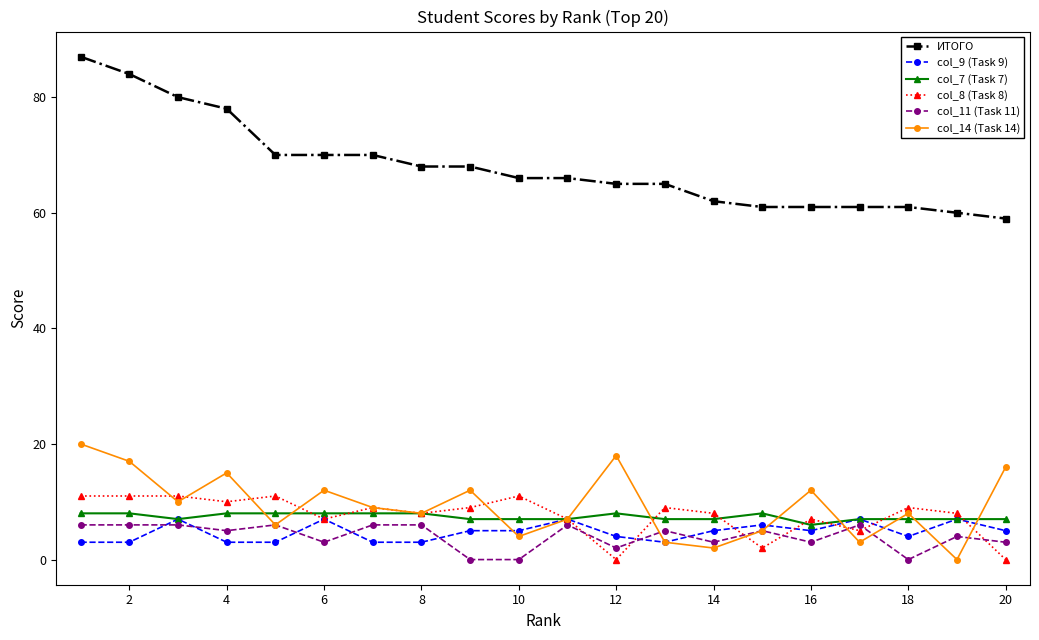

Which series has the largest range (max minus min)?

ИТОГО